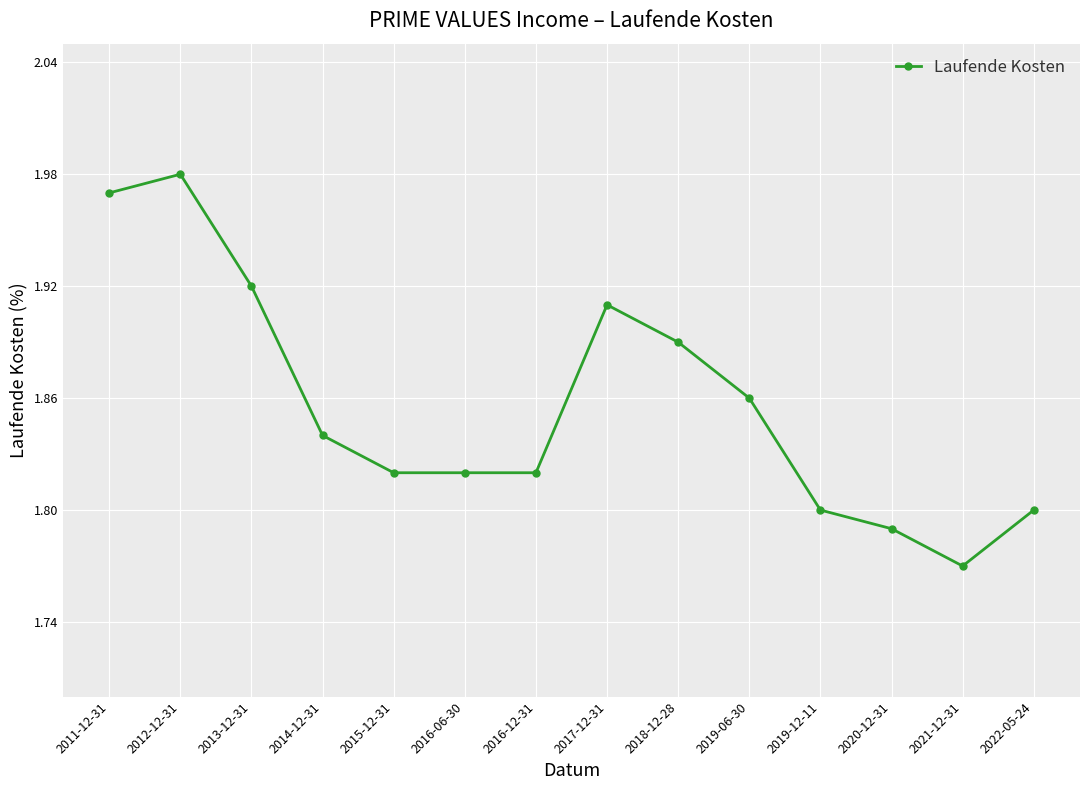

What is the change in value from 2011-12-31 to 2017-12-31?

-0.1